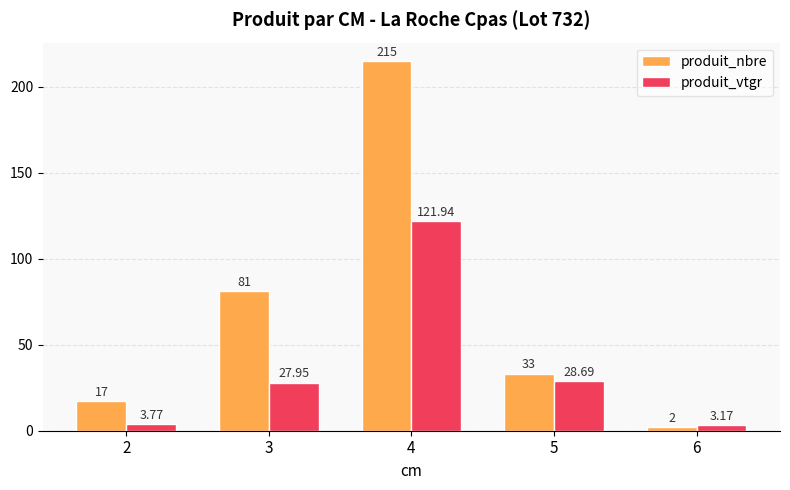

List the series in order of their overall mean, lowest first.

produit_vtgr, produit_nbre